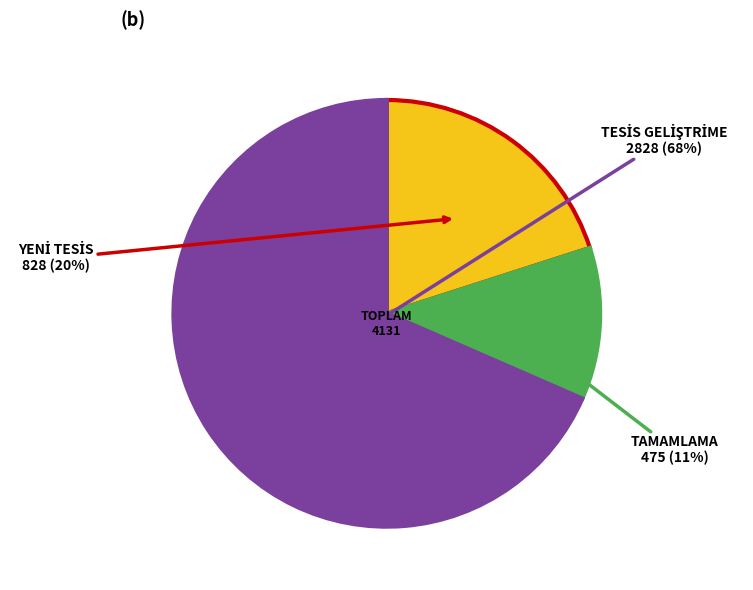

Is there a majority slice in this chart?

Yes